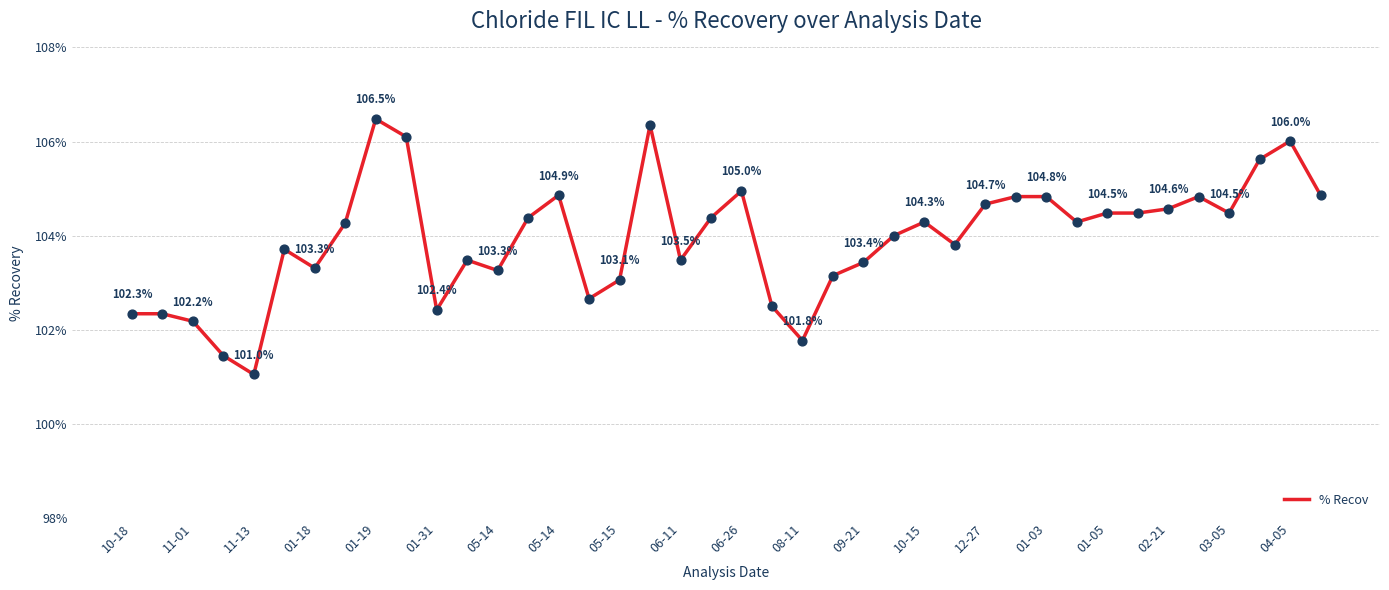

What is the greatest value displayed?

106.5